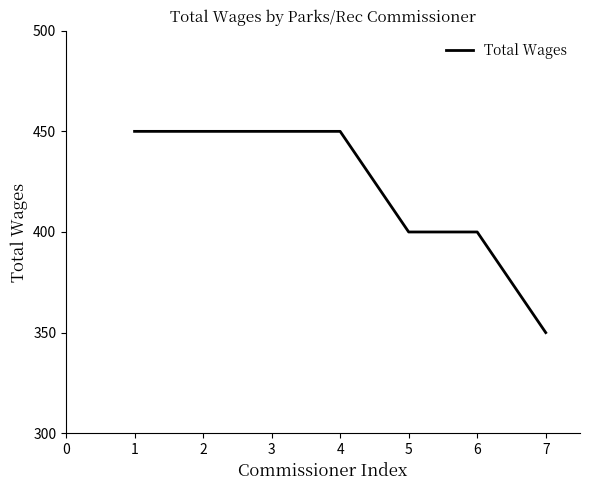

Count the number of categories in the chart.

7